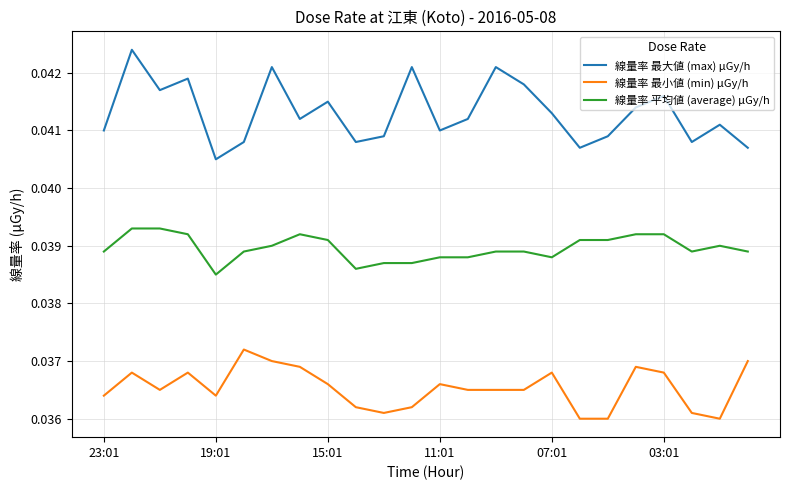

Which series has the largest total across all categories?

線量率 最大値 (max) μGy/h